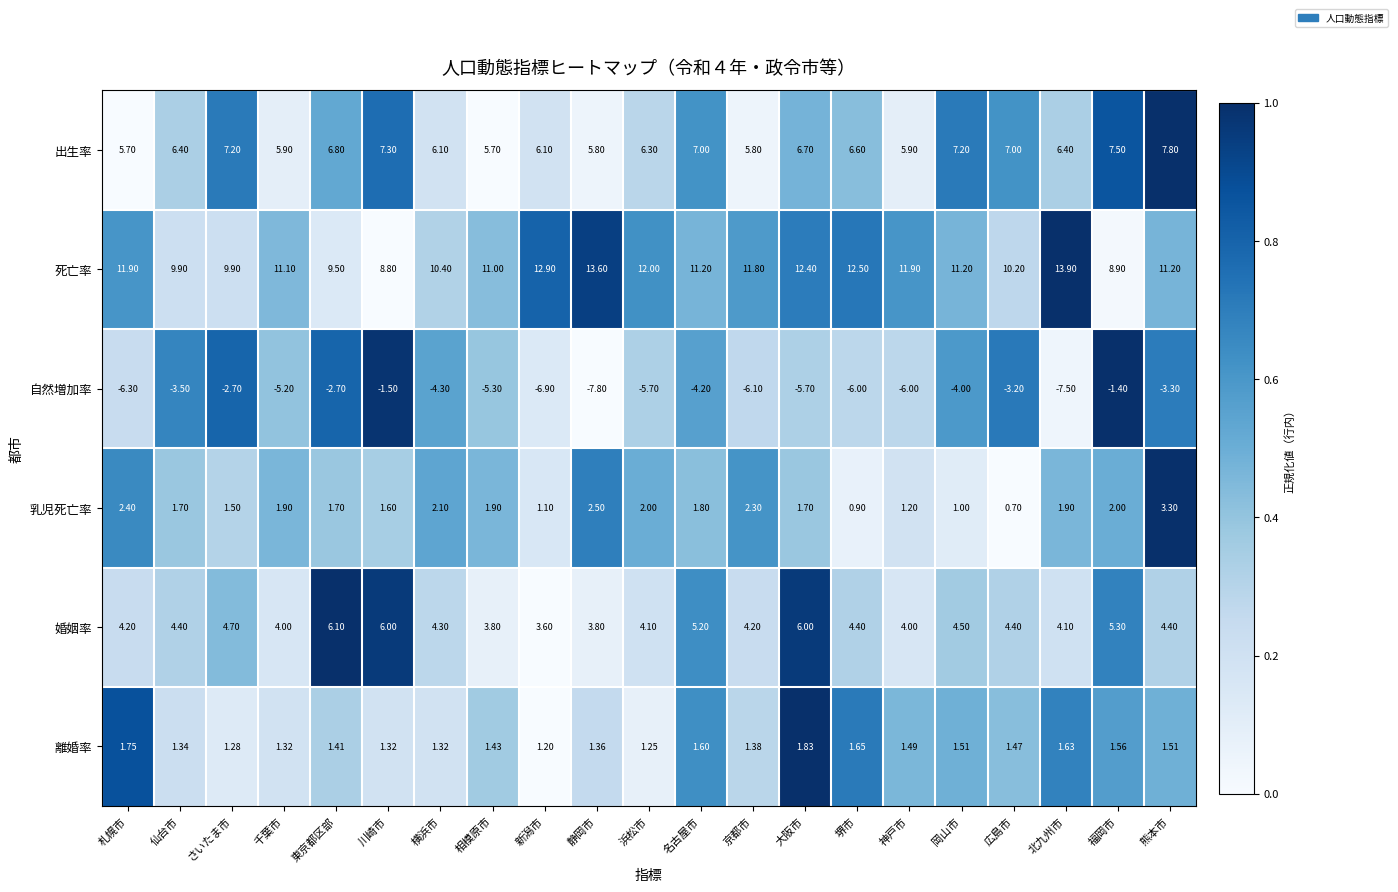

At 浜松市, list the series in order from largest to smallest.

死亡率, 出生率, 婚姻率, 乳児死亡率, 離婚率, 自然増加率